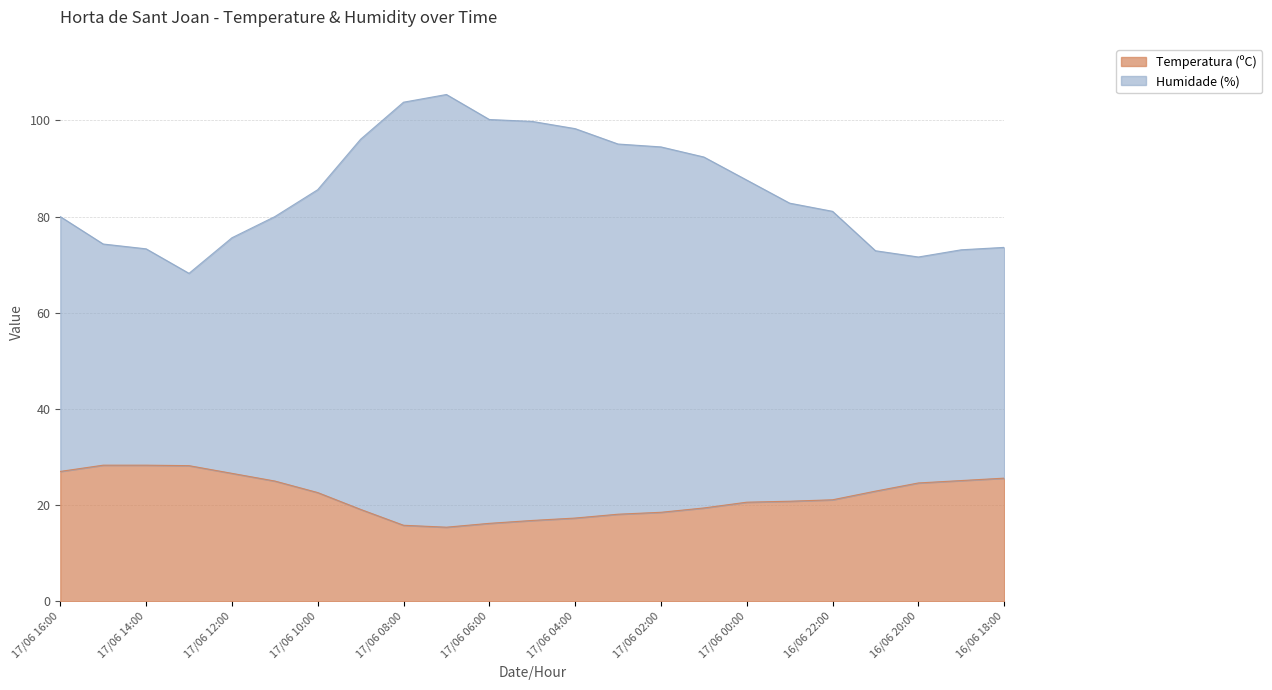

What are all the series names shown in the legend?

Temperatura (ºC), Humidade (%)